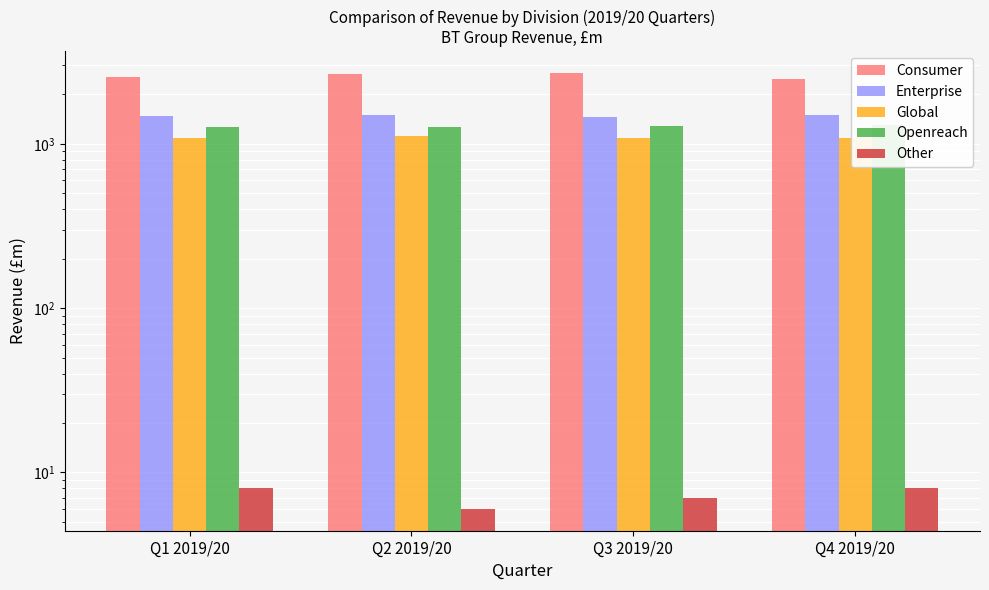

Reading left to right, extract all data points from this chart.

Consumer: 2550	2644	2701	2493
Enterprise: 1483	1504	1458	1507
Global: 1085	1111	1084	1081
Openreach: 1268	1268	1281	1295
Other: 8	6	7	8